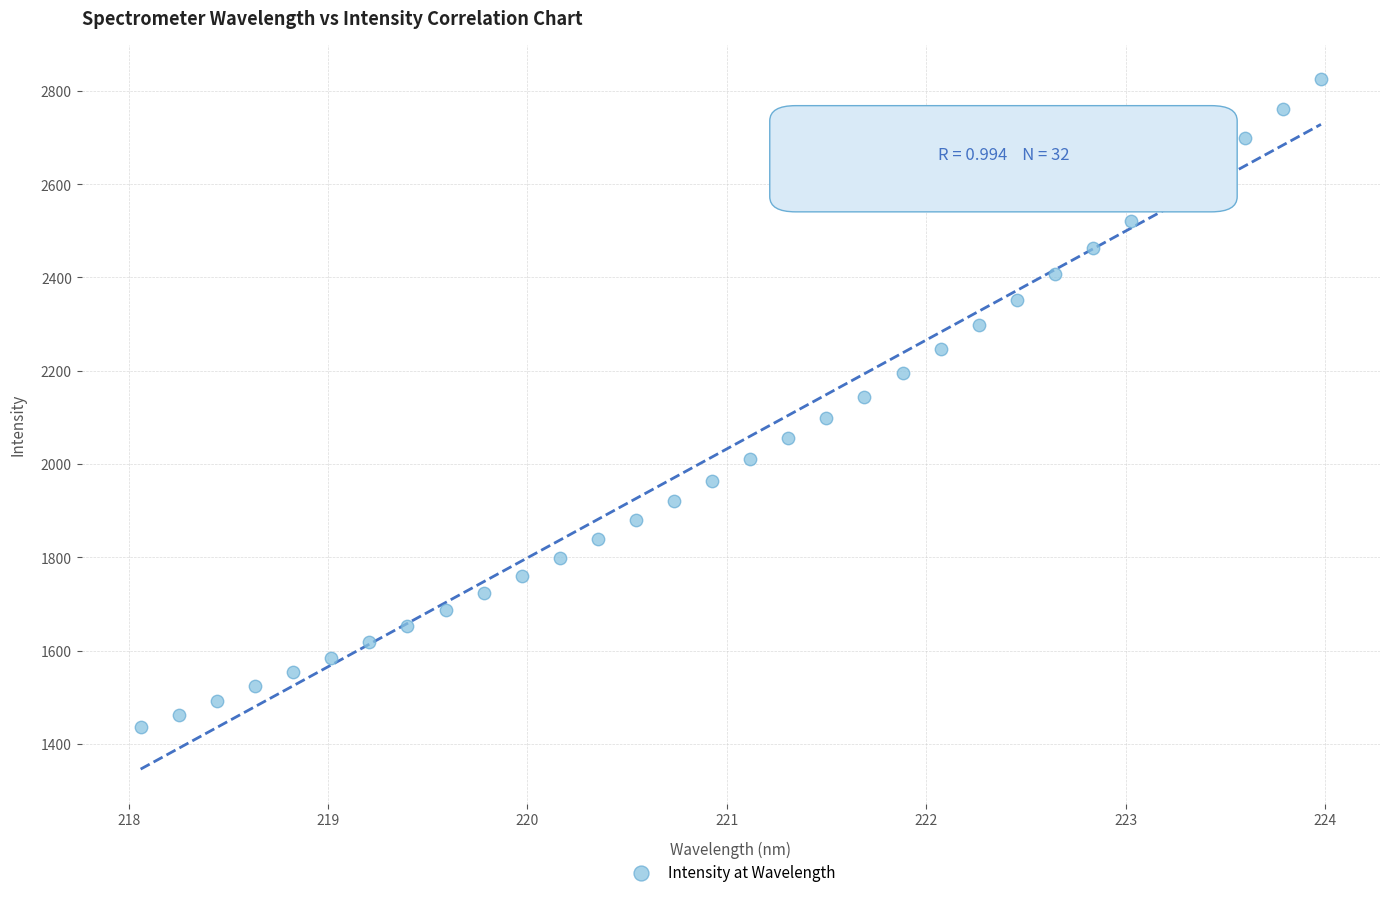

What is the range of X values (max minus min)?

5.9